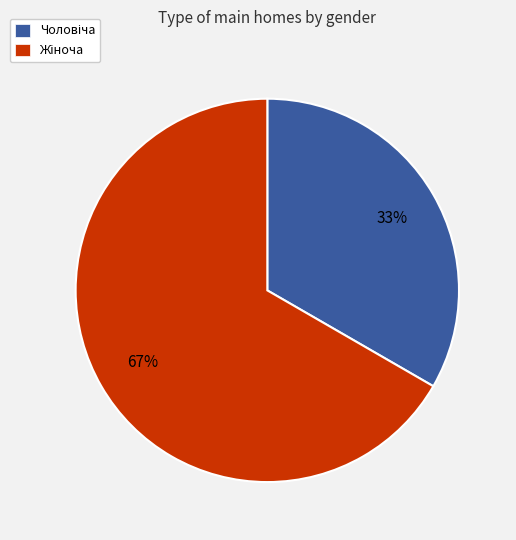

Does any single category account for the majority?

Yes